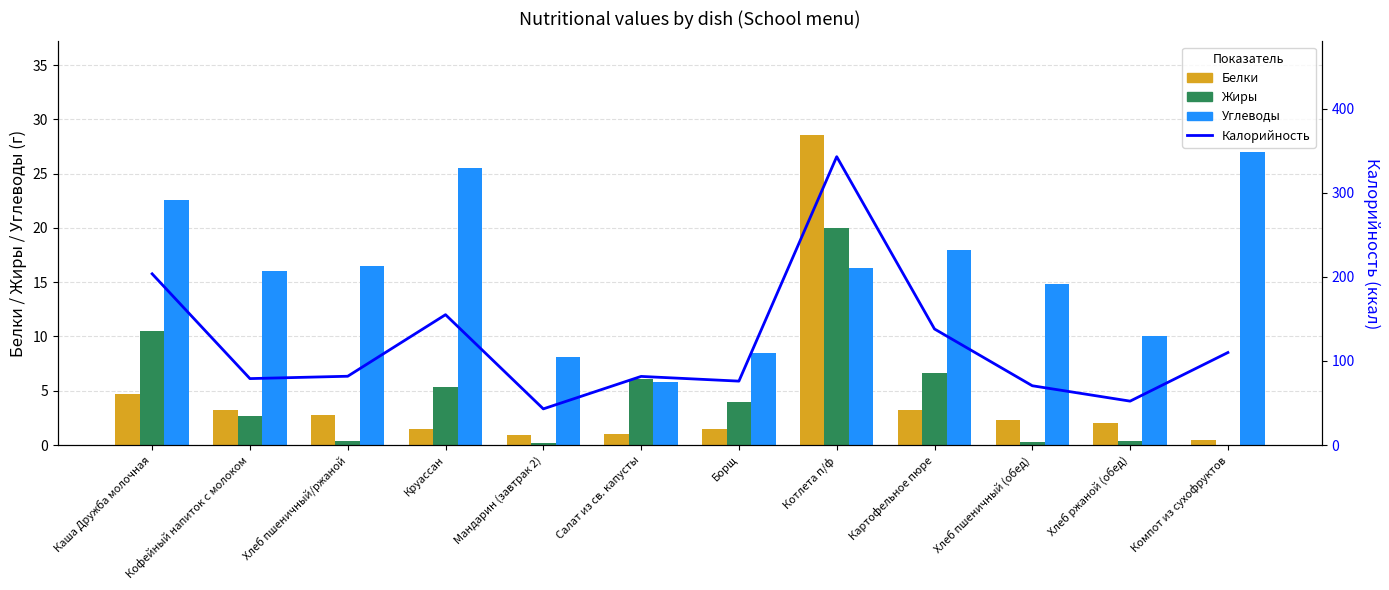

Which series has the widest spread of values?

Калорийность